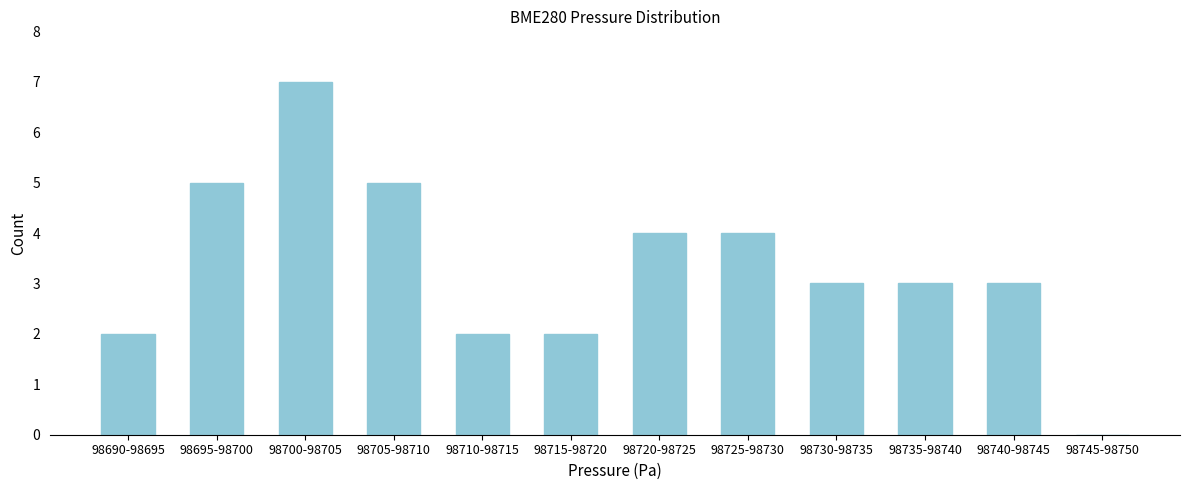

Reading left to right, list all the values displayed in this chart.

98690-98695=2	98695-98700=5	98700-98705=7	98705-98710=5	98710-98715=2	98715-98720=2	98720-98725=4	98725-98730=4	98730-98735=3	98735-98740=3	98740-98745=3	98745-98750=0